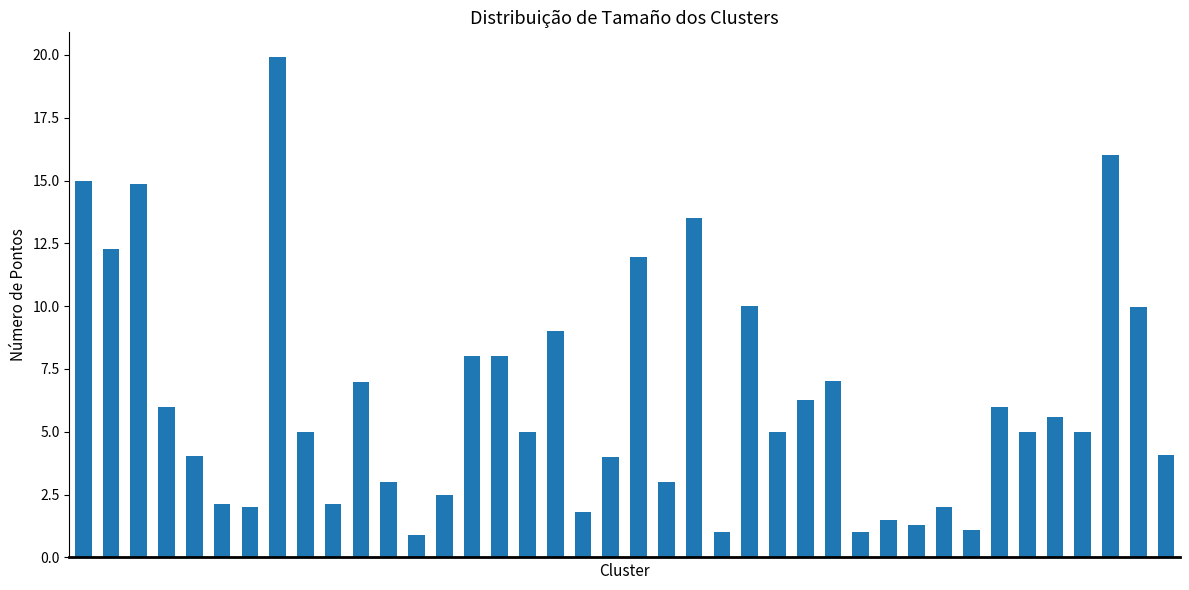

What is the difference between the second highest and minimum values?

15.1